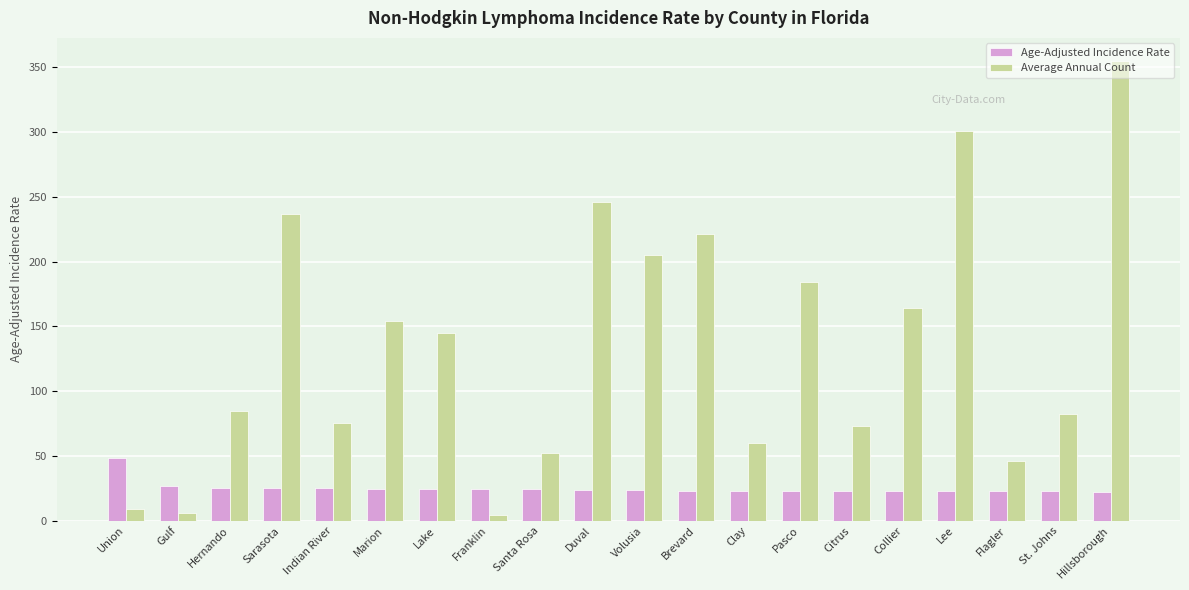

How many groups of bars are there?

20